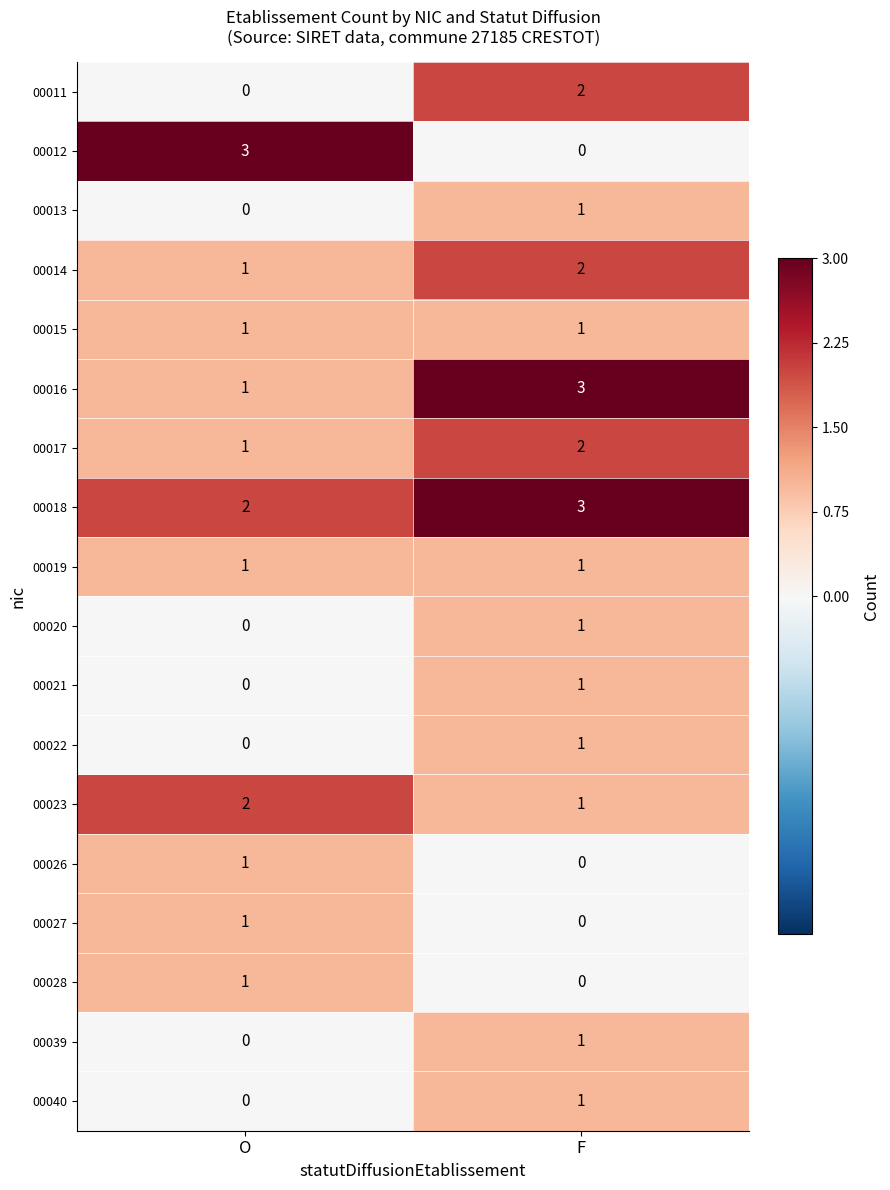

Is the value of 00019 at F greater than the value of 00026 at F?

Yes